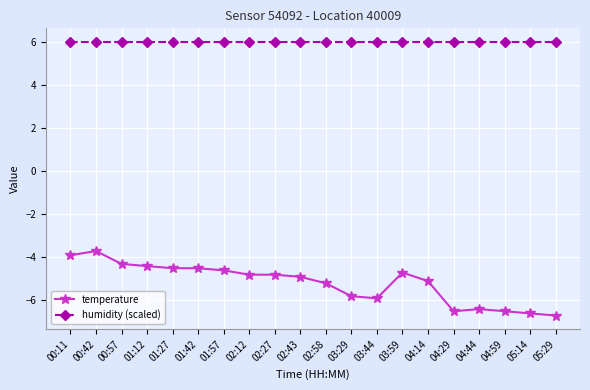

The humidity (scaled) series shows 9.7 at 04:14. True or false?

False